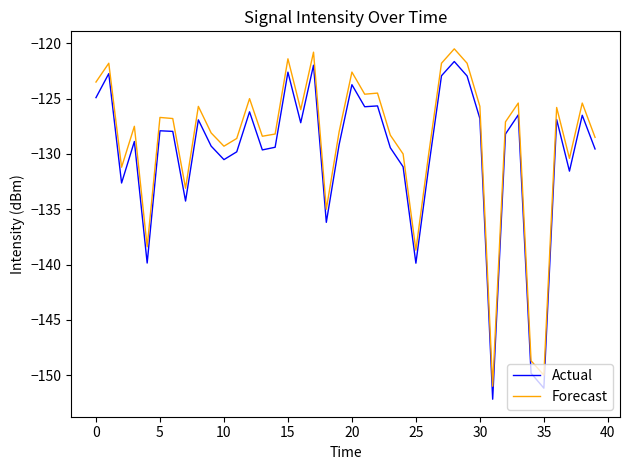

What is the average value of the Forecast series?

-128.9